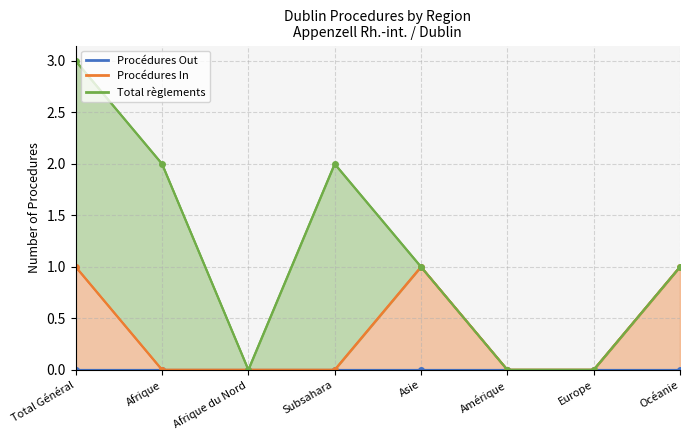

Is it true that Procédures In equals 1 at Asie?

True